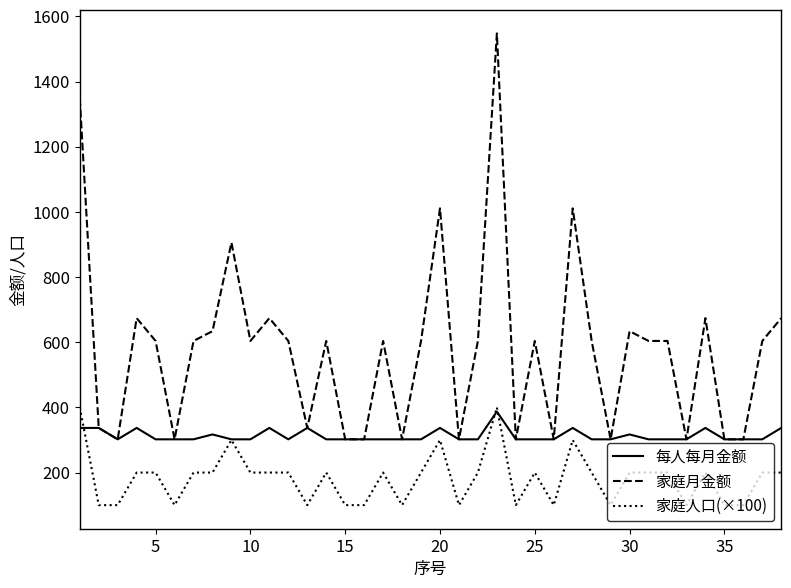

Rank the series by their average value, from highest to lowest.

家庭月金额, 每人每月金额, 家庭人口(×100)